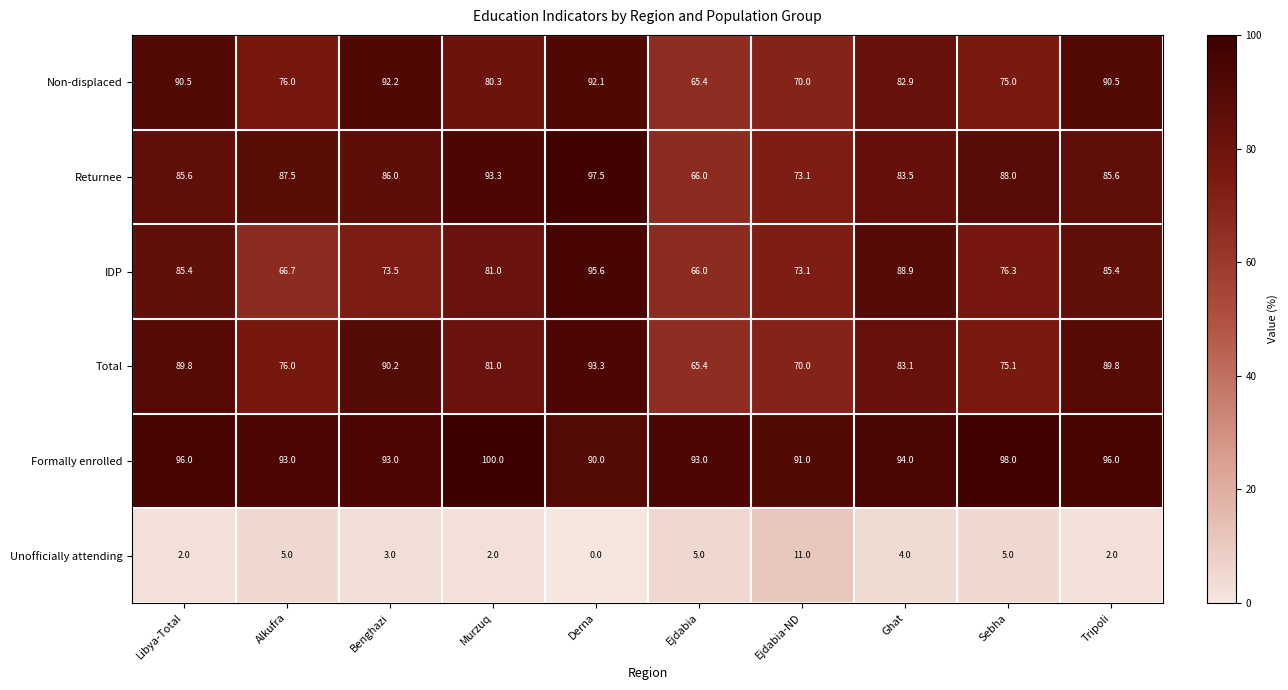

The value of Total at Benghazi is 90.2. True or false?

True